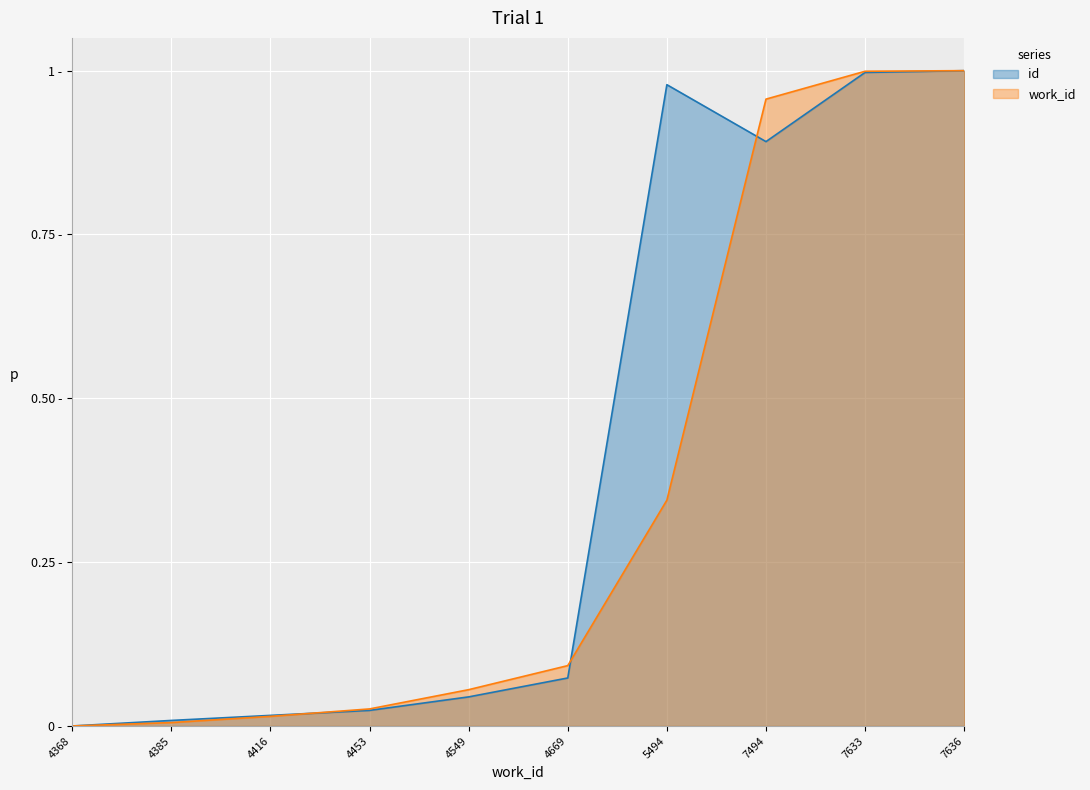

What is the sum of the id values at 7636 and 4416?

1.0